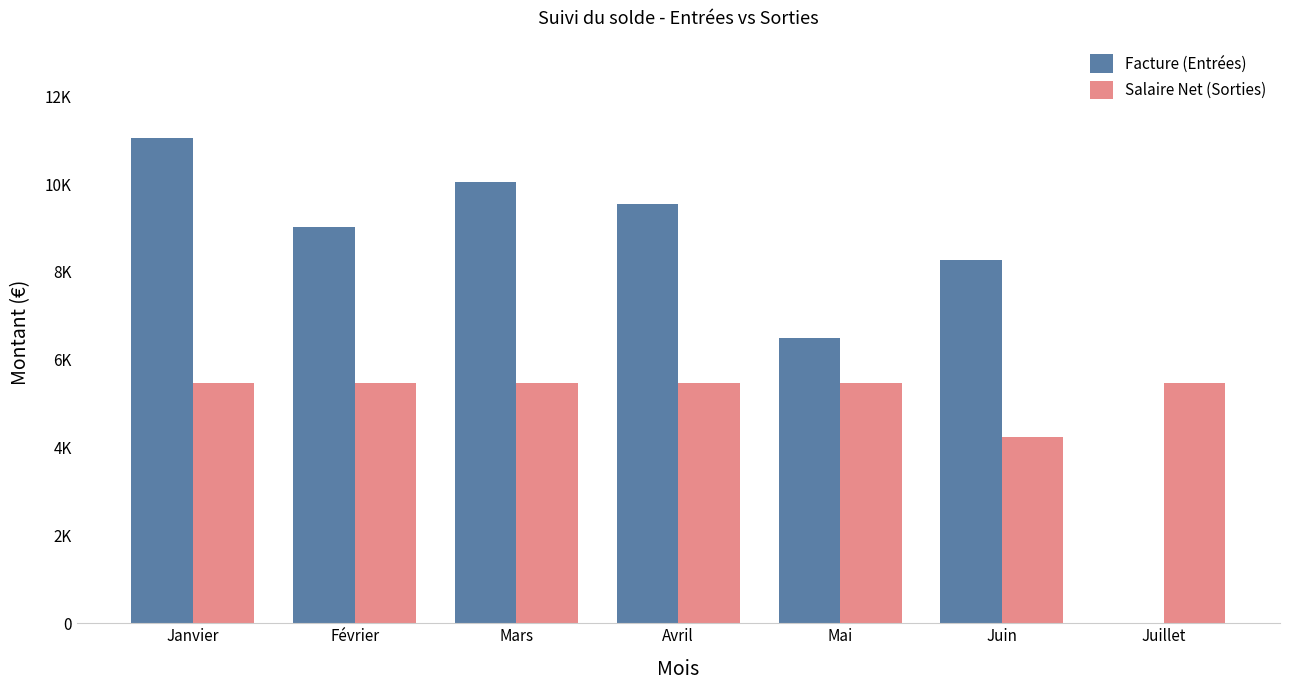

Which series has the widest spread of values?

Facture (Entrées)